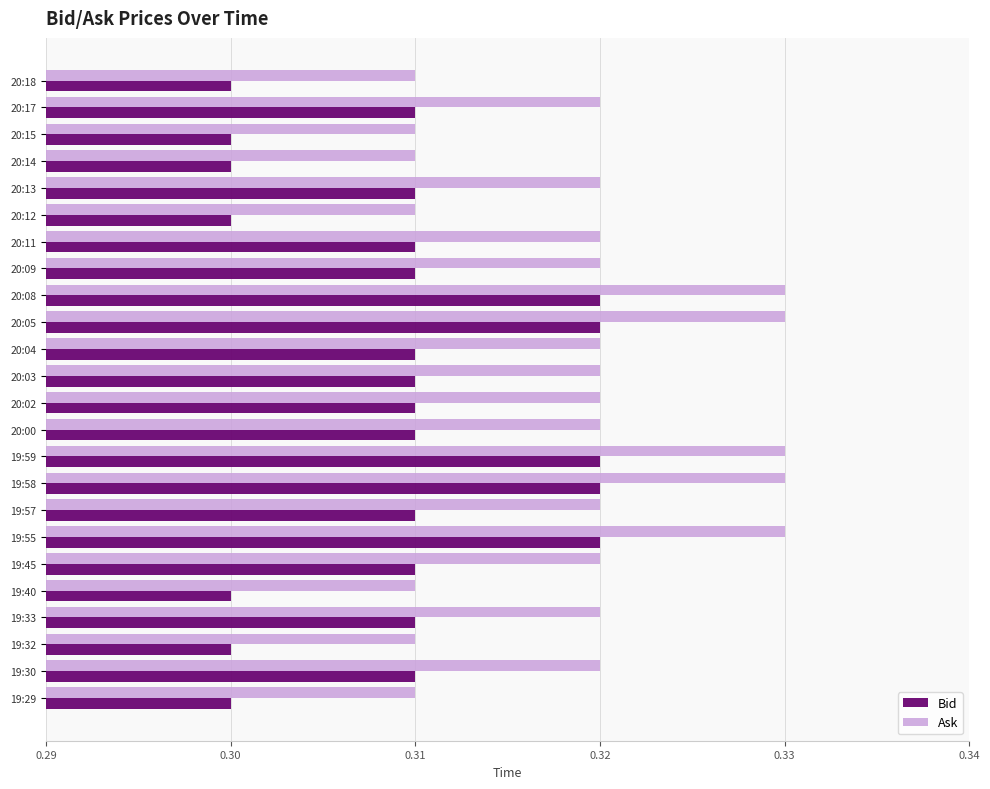

Rank the series by their average value, from highest to lowest.

Ask, Bid